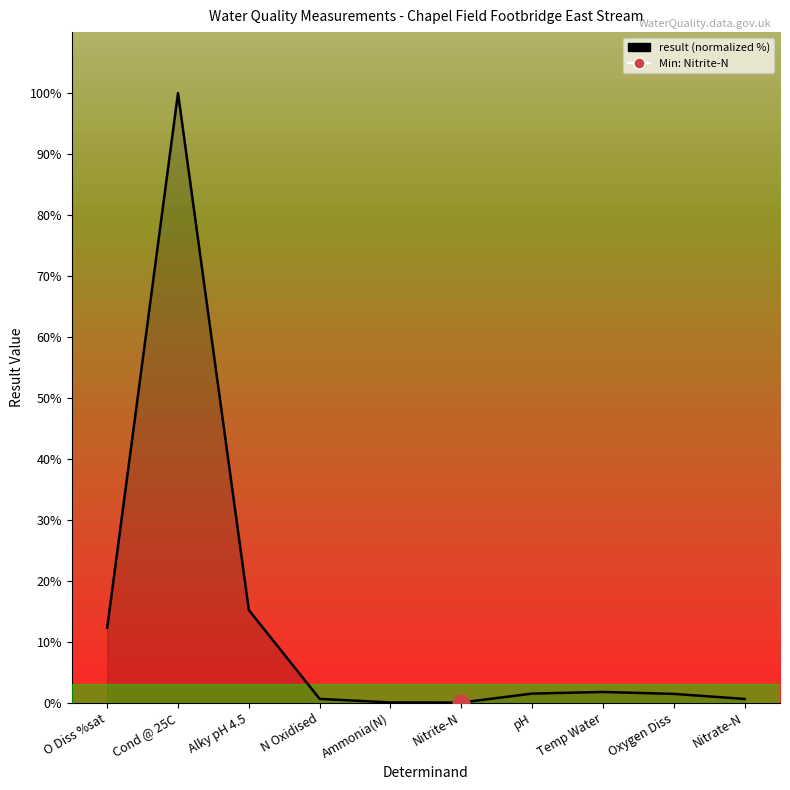

What is the label of the 9th point from the right?

Cond @ 25C